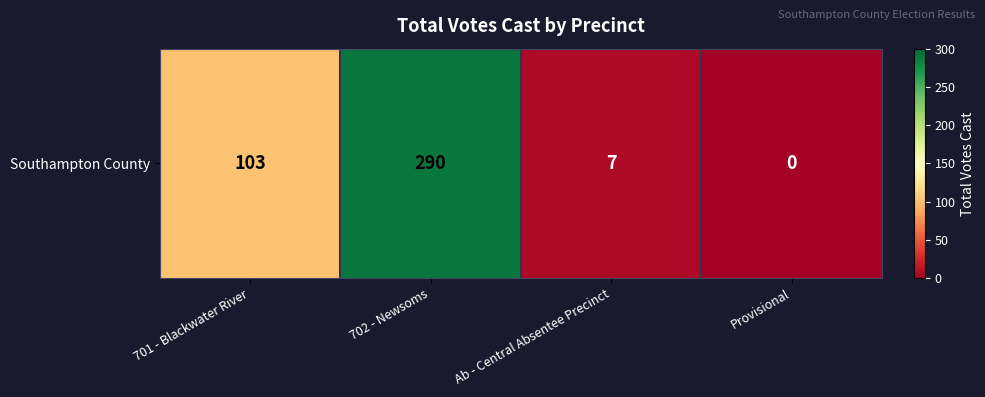

At which label does the data first exceed 103?

702 - Newsoms